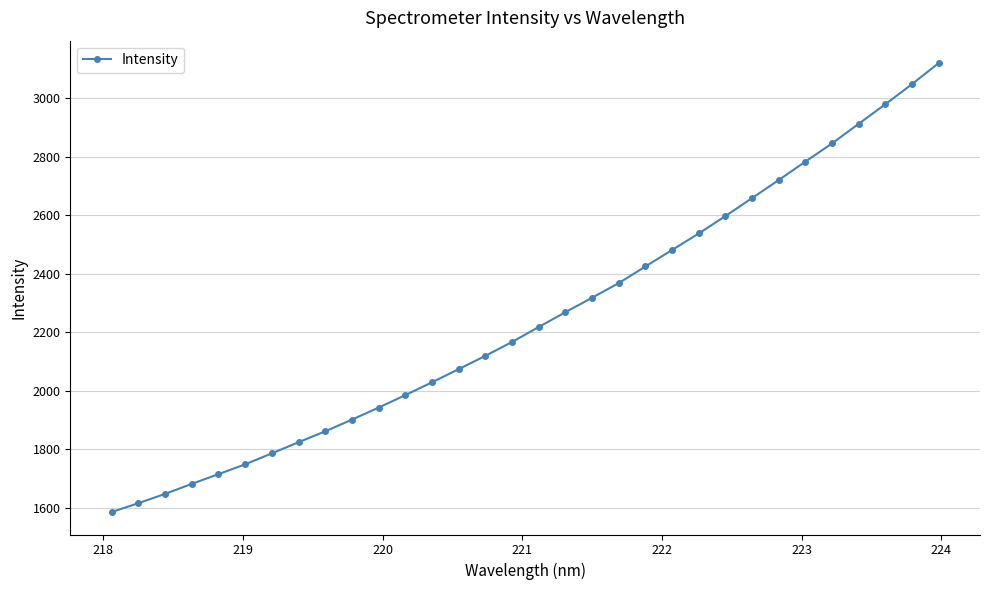

What is the average value?

2248.9